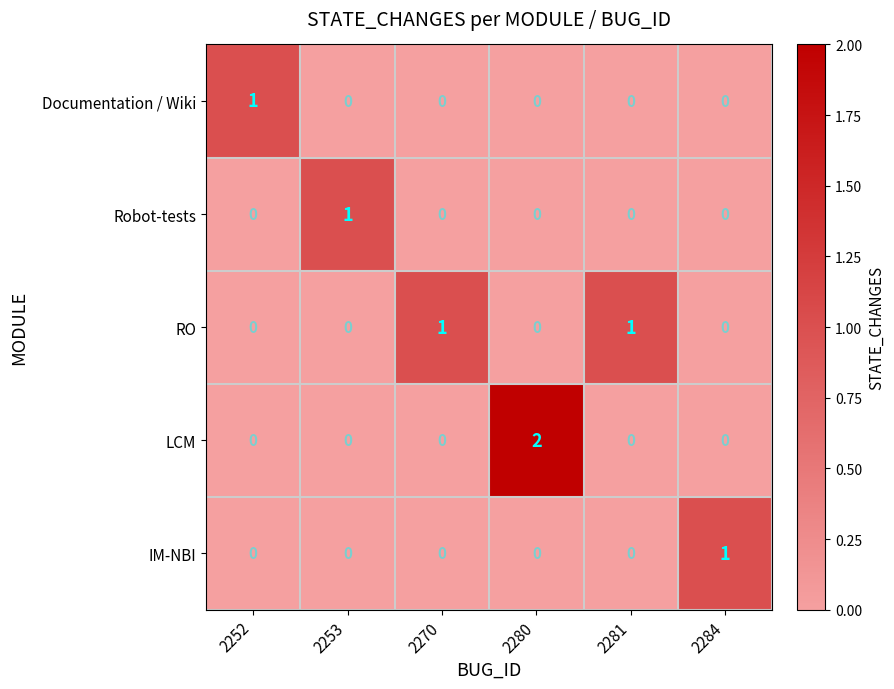

What is the total value across all series at 2280?

2